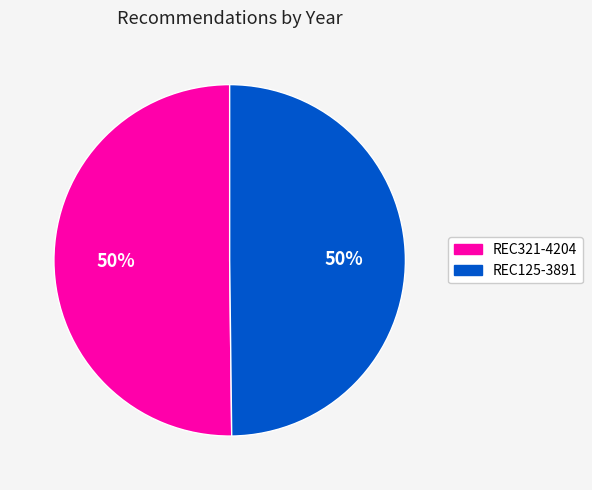

How many segments does this pie chart have?

2